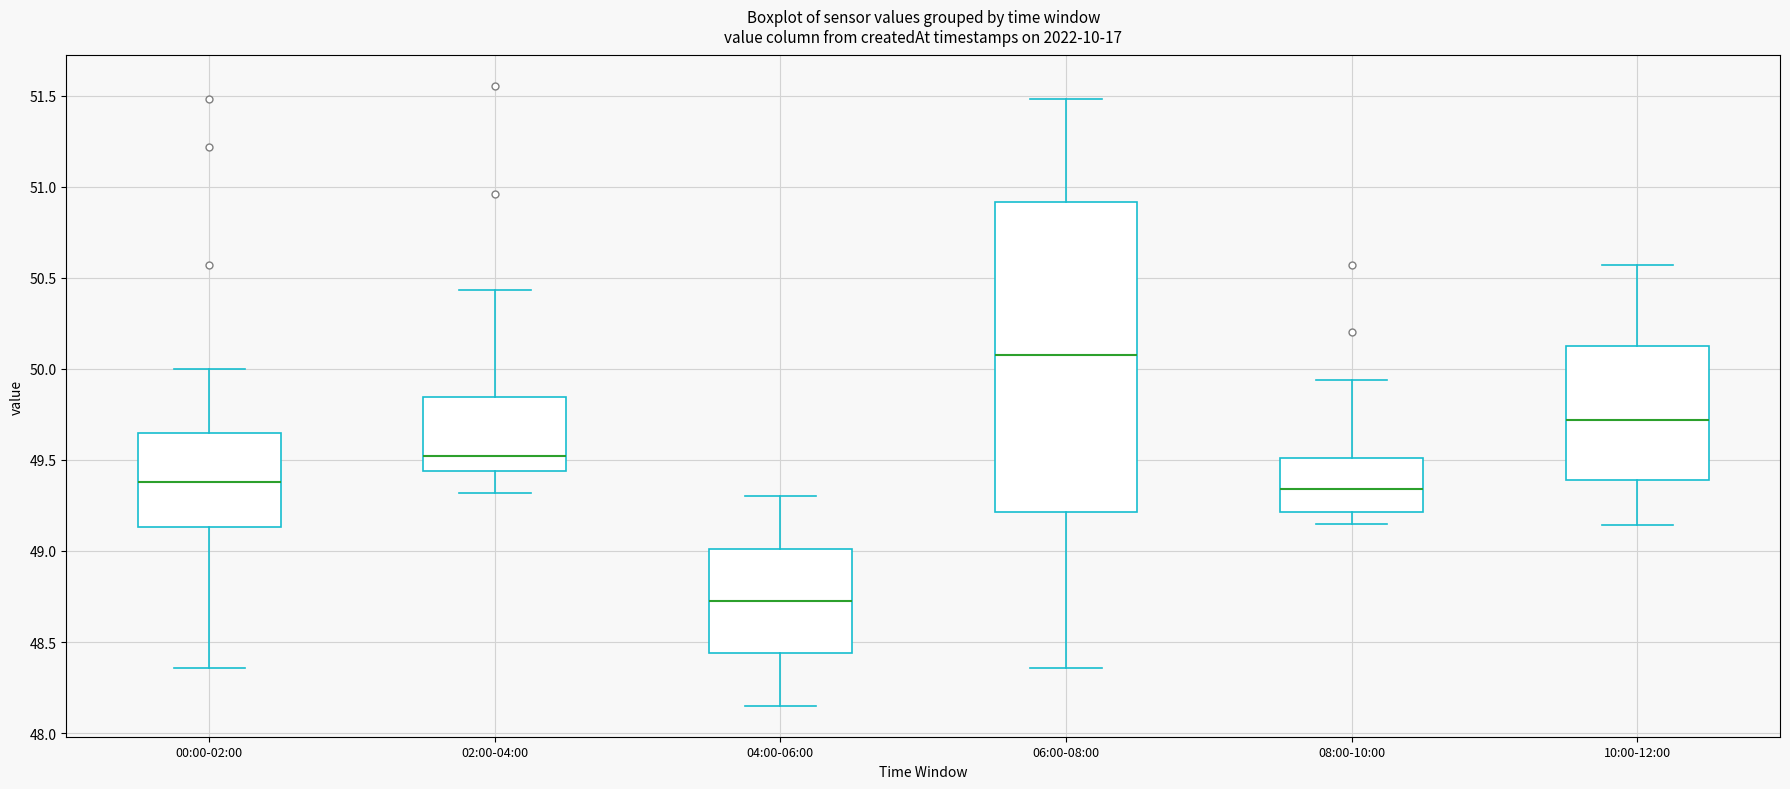

Which box is the tallest, from its lower edge to its upper edge?

06:00-08:00